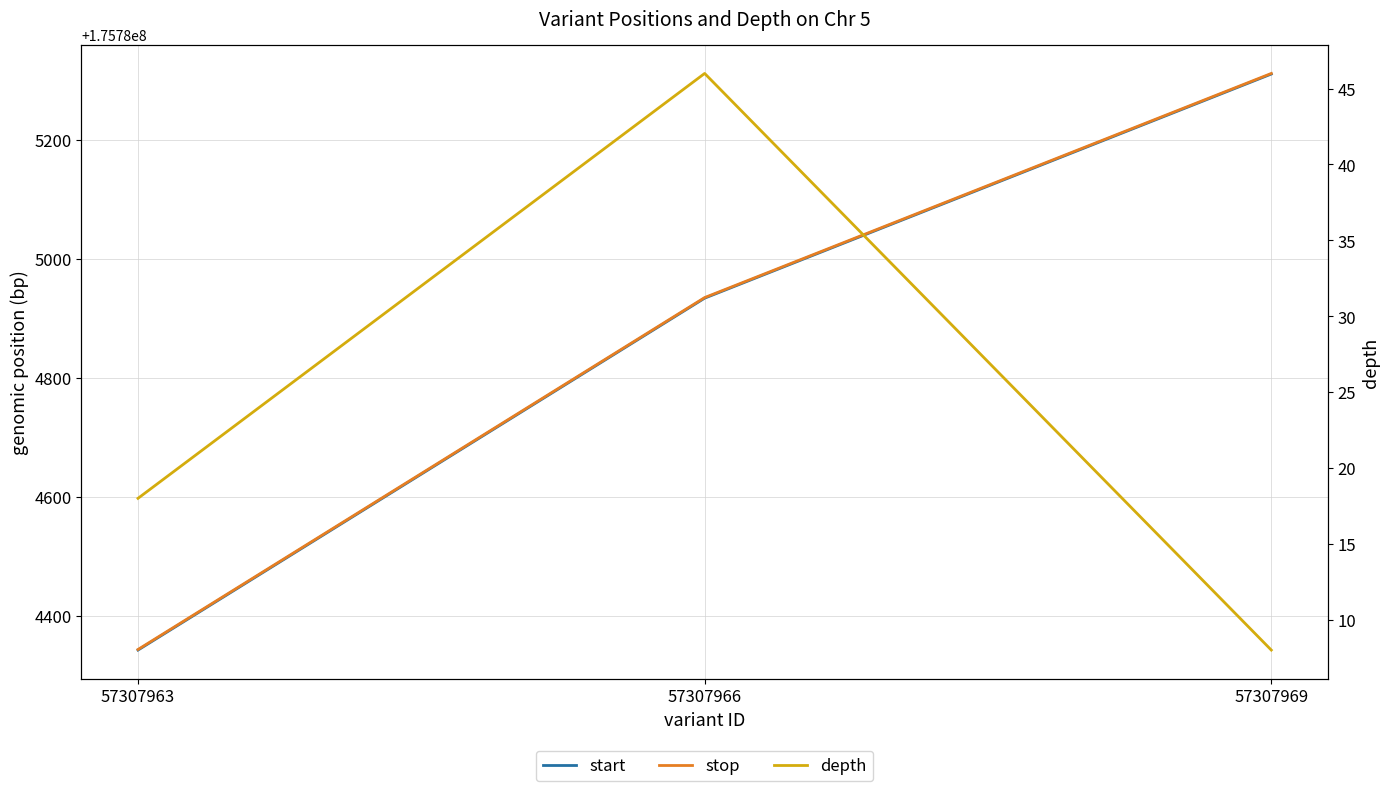

What is the spread (max minus min) of values at 57307969?

175785304